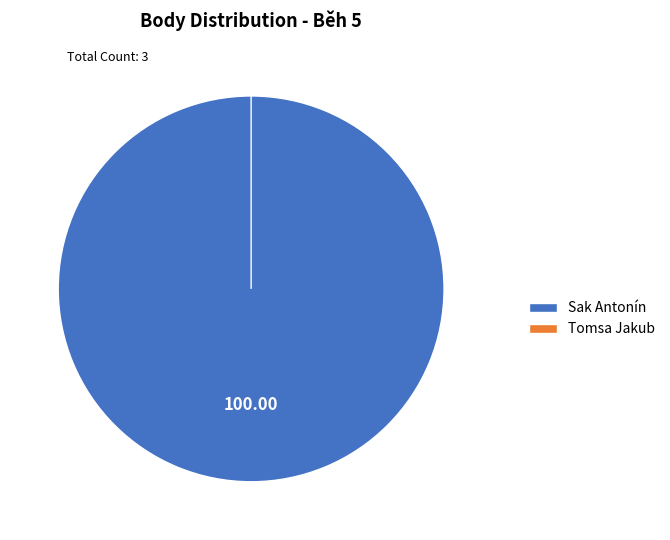

Which category has the biggest portion of the pie?

Sak Antonín